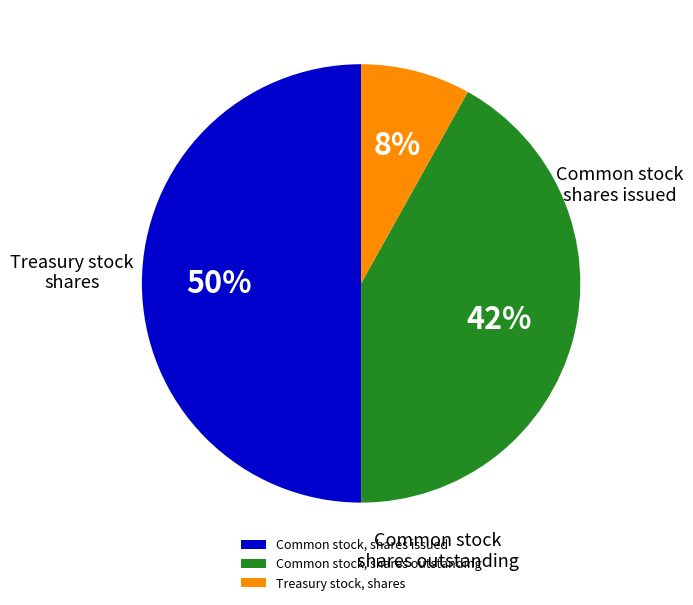

To the nearest percent, what portion does Treasury stock, shares represent?

8%